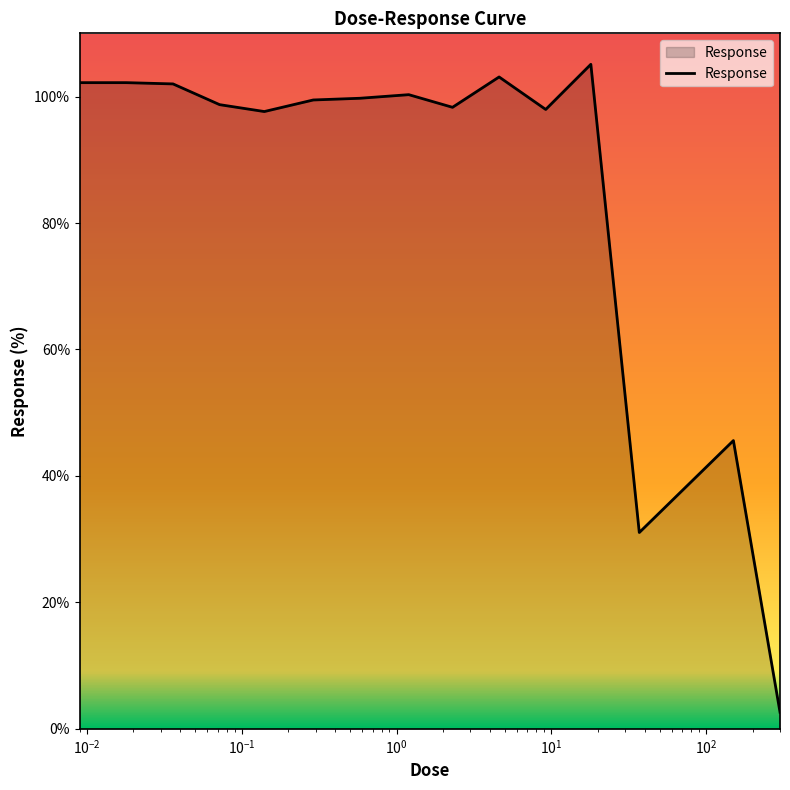

What is the greatest value displayed?

105.1